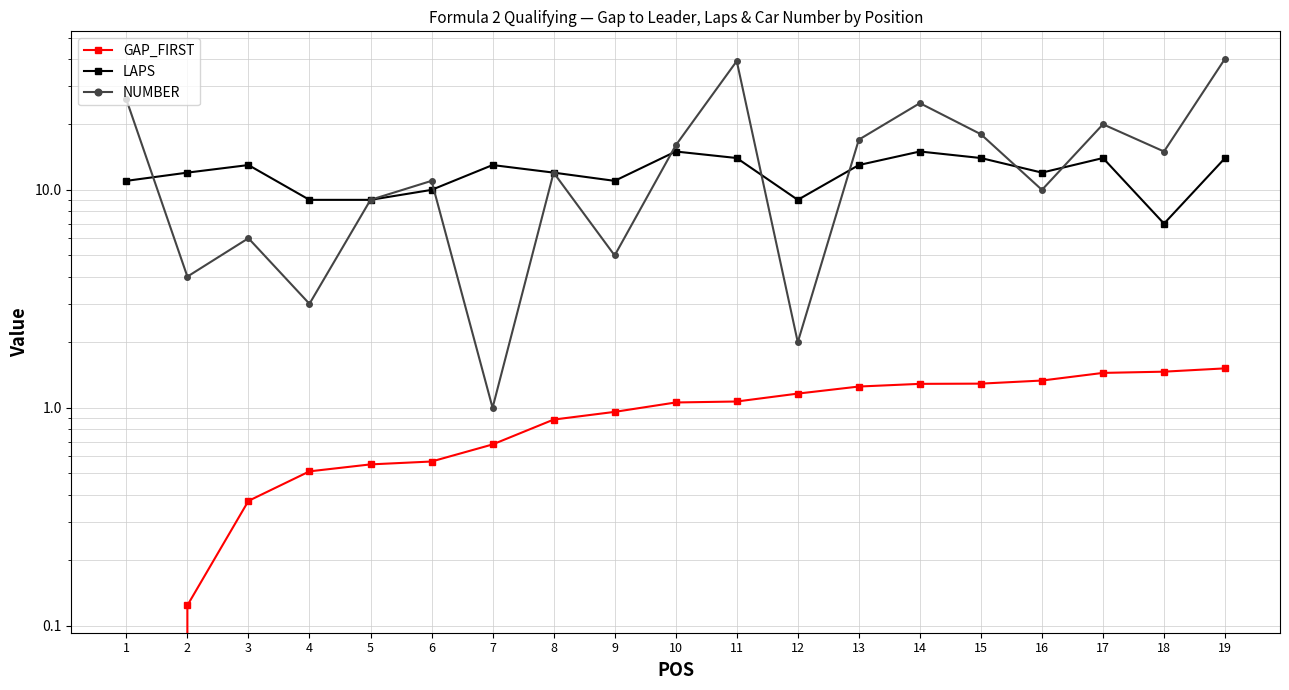

How many LAPS values are between 10 and 14?

13